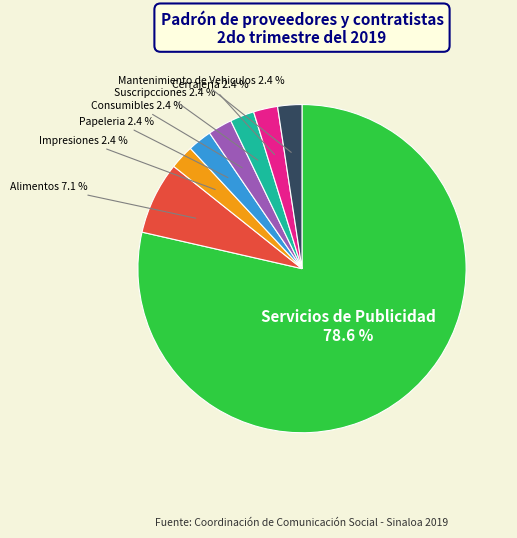

Which category has the biggest portion of the pie?

Servicios de Publicidad